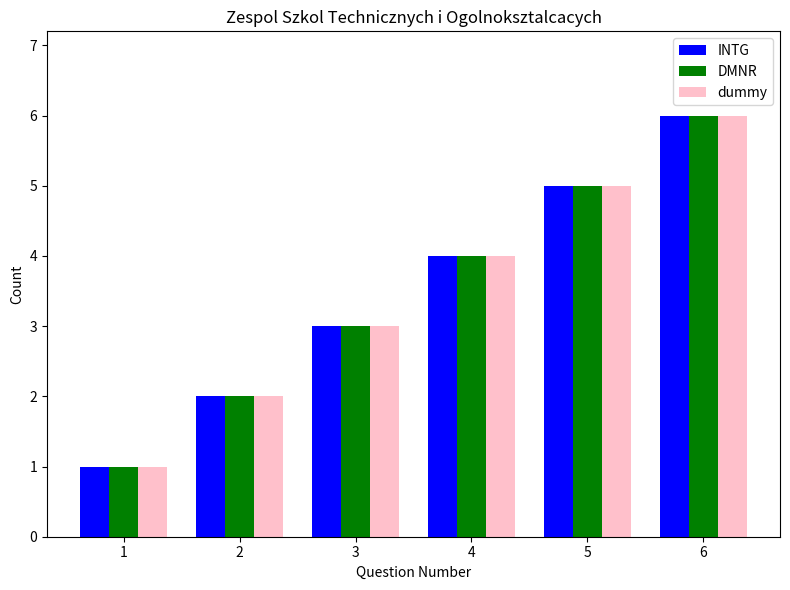

The value of INTG at 1 is 2. True or false?

False